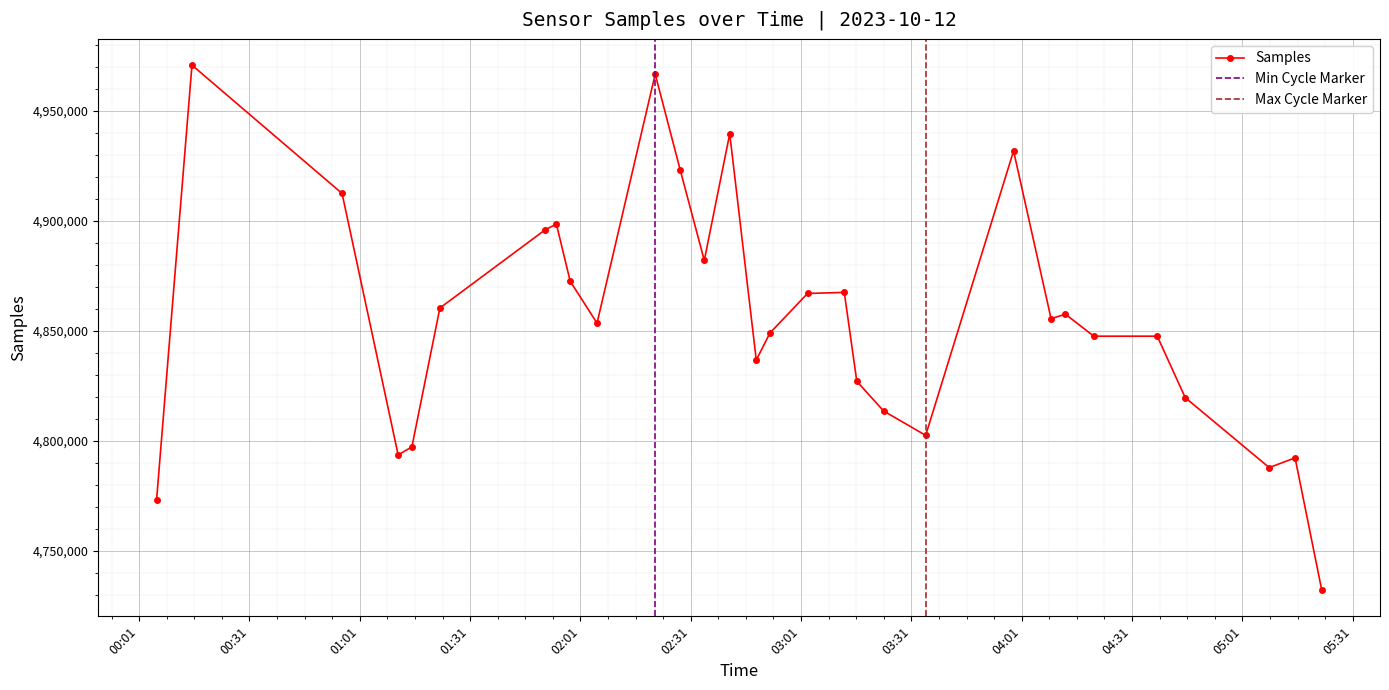

How many values are below 4855431?

15